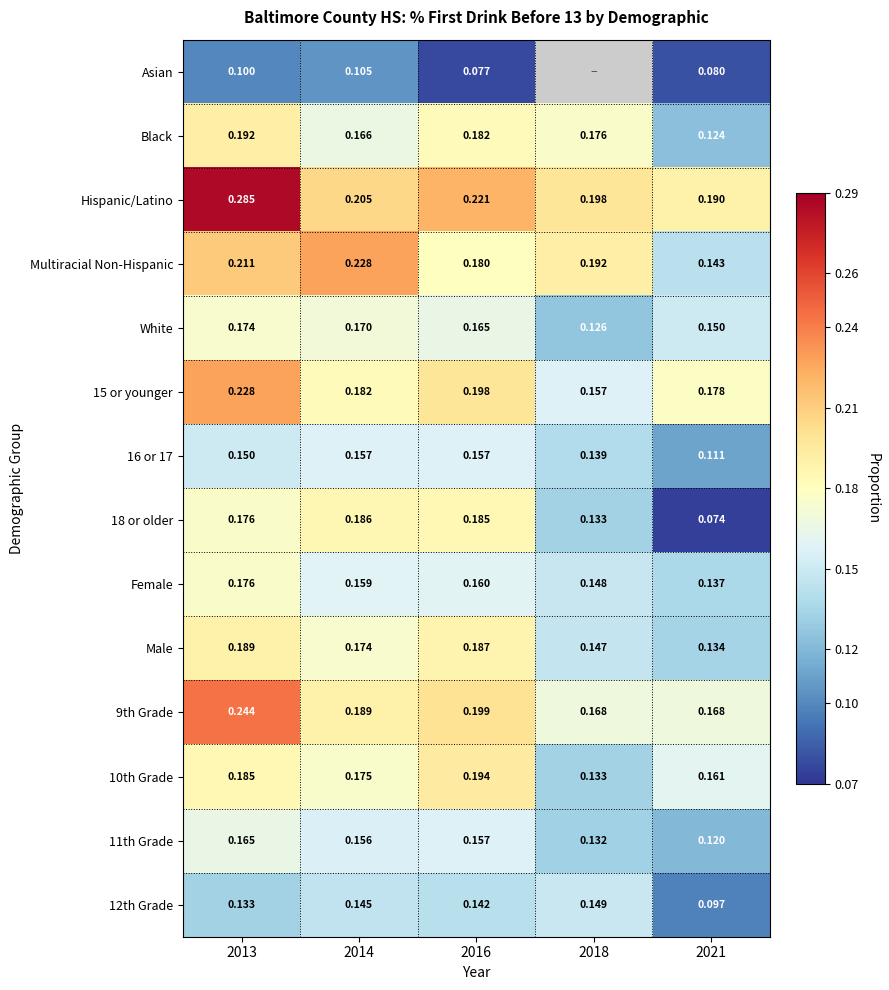

Between 2014 and 2016, which series saw the biggest shift?

Multiracial Non-Hispanic